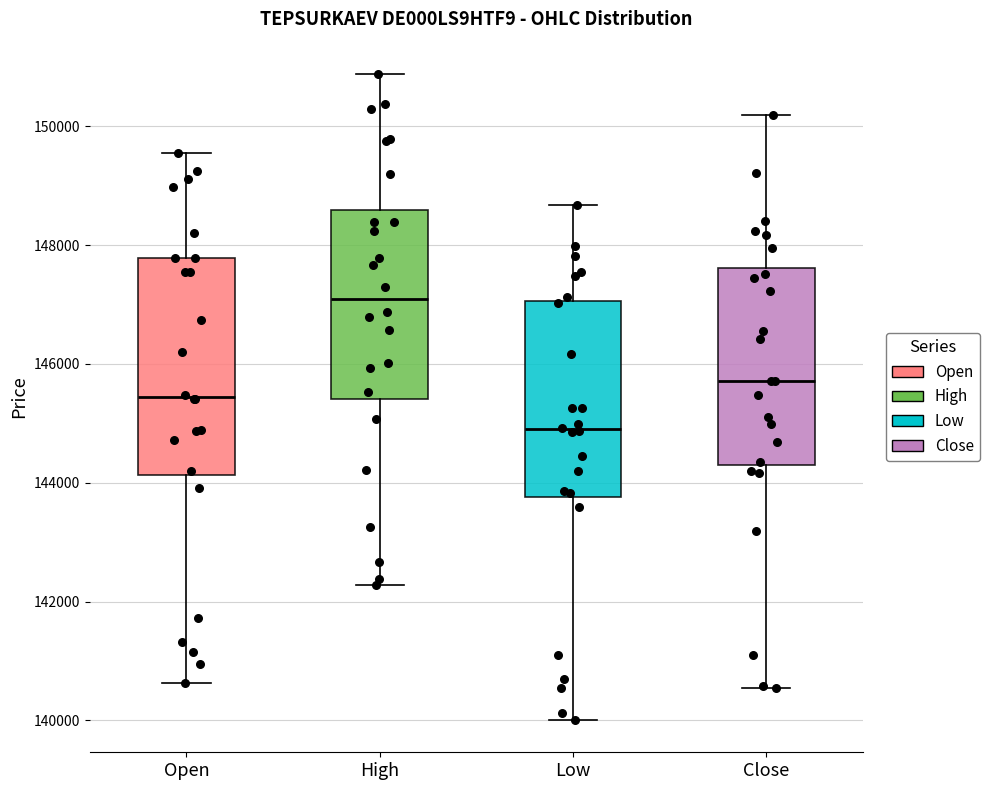

Reading left to right, transcribe this box plot: for each box, give where its median line is, the range the box spans, and where its two whiskers end, as read against the y-axis. The values are not printed on the chart, so give them approximately, as read against the axis.

Open: median 145400, box 144200 to 147800, whiskers 140600 to 149600
High: median 147000, box 145400 to 148600, whiskers 142200 to 150800
Low: median 144800, box 143800 to 147000, whiskers 140000 to 148600
Close: median 145800, box 144400 to 147600, whiskers 140600 to 150200